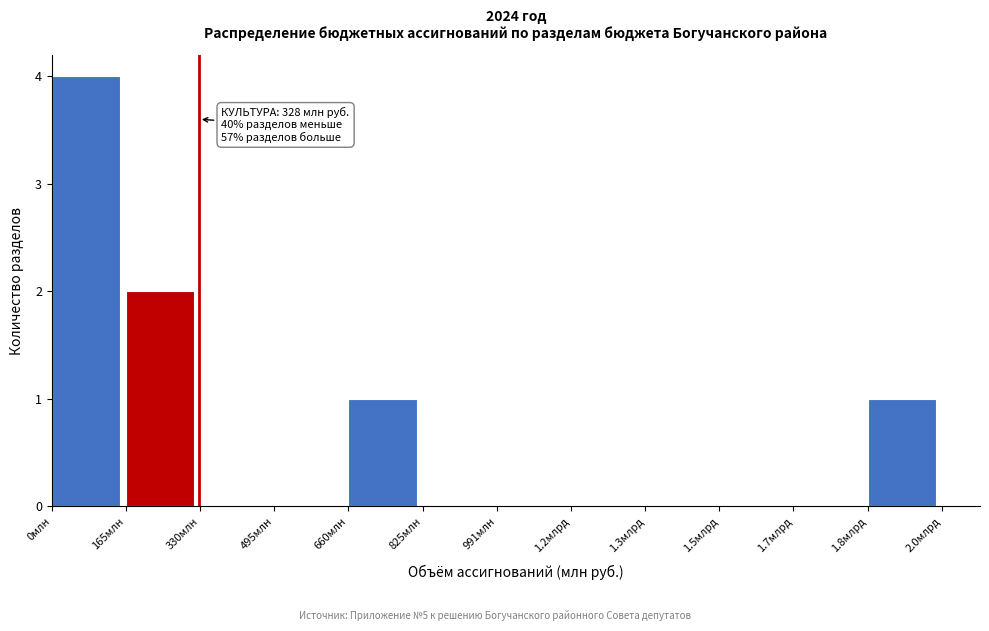

Reading left to right, extract all data points from this chart.

0млн=4	165млн=2	330млн=0	495млн=0	660млн=1	825млн=0	991млн=0	1.2млрд=0	1.3млрд=0	1.5млрд=0	1.7млрд=0	1.8млрд=1